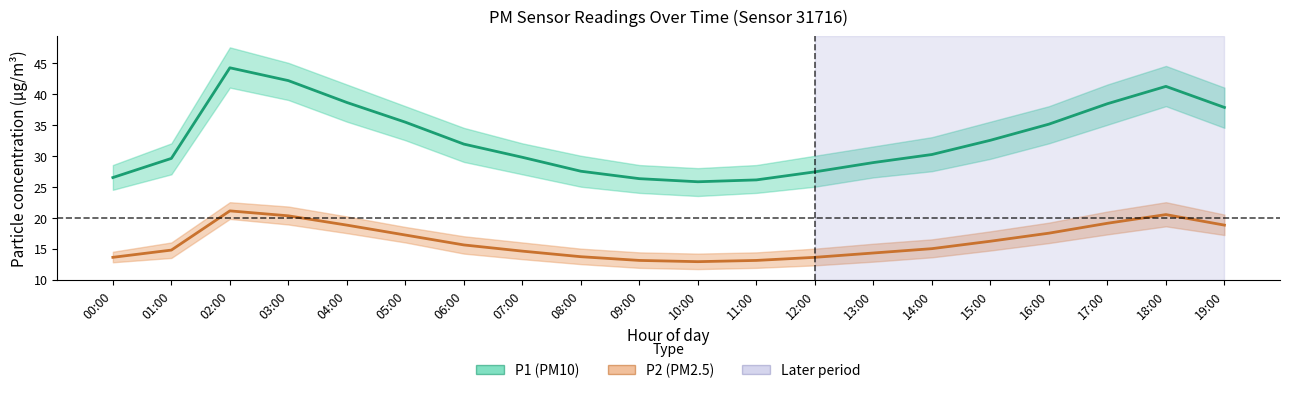

What is the sum of all P2 values?

323.8